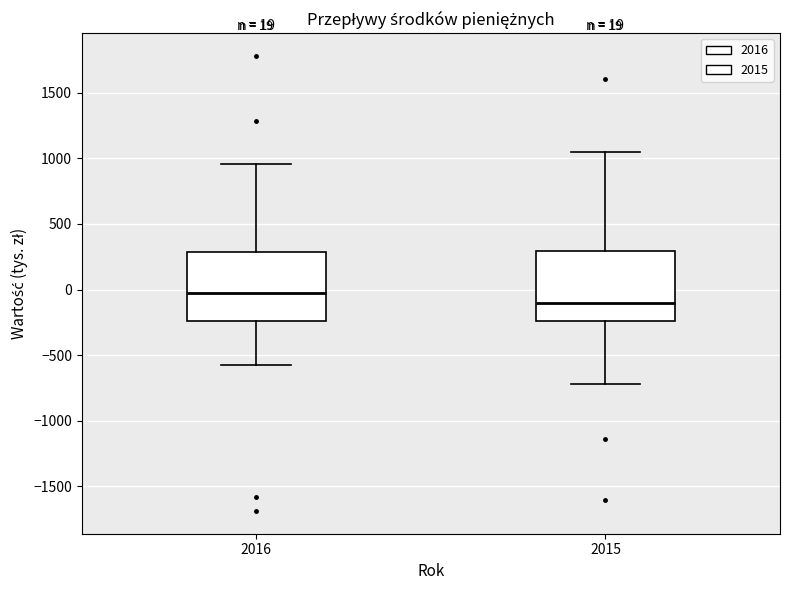

Which box's median line is the lowest?

2015